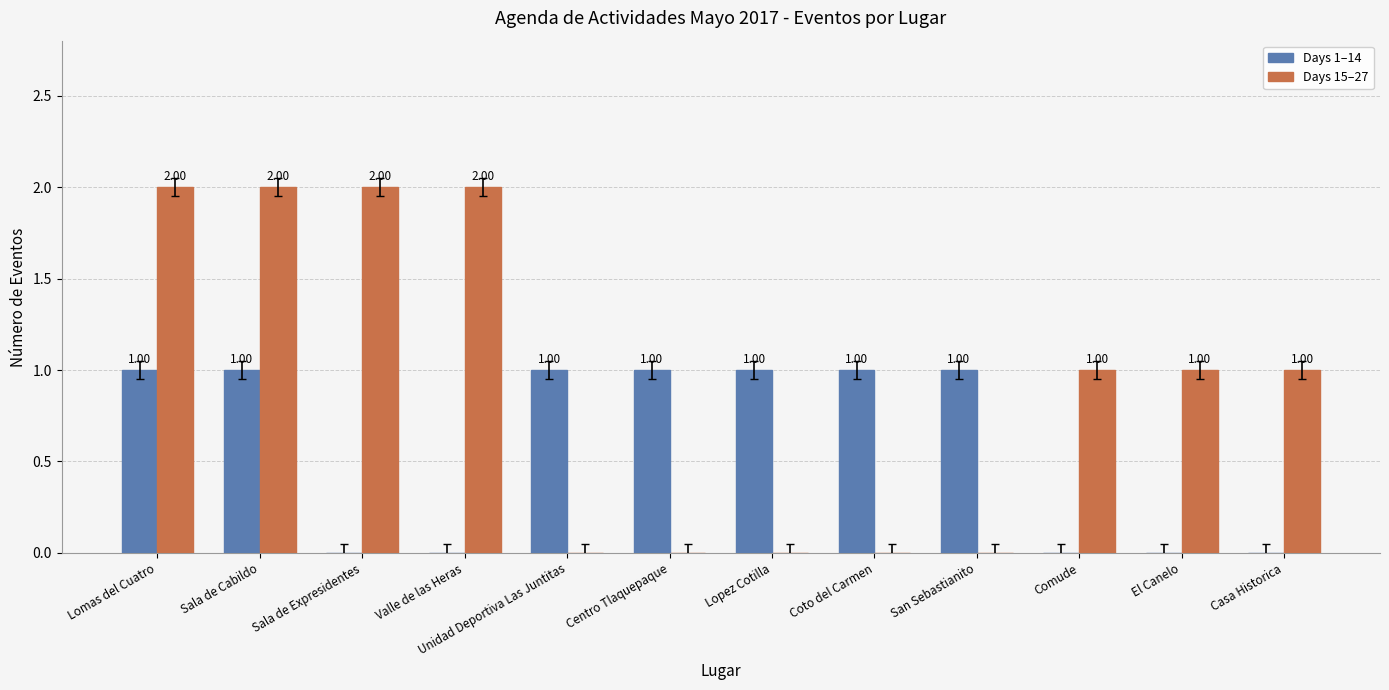

Is the value of Days 15–27 at Sala de Cabildo greater than the value of Days 1–14 at Comude?

Yes